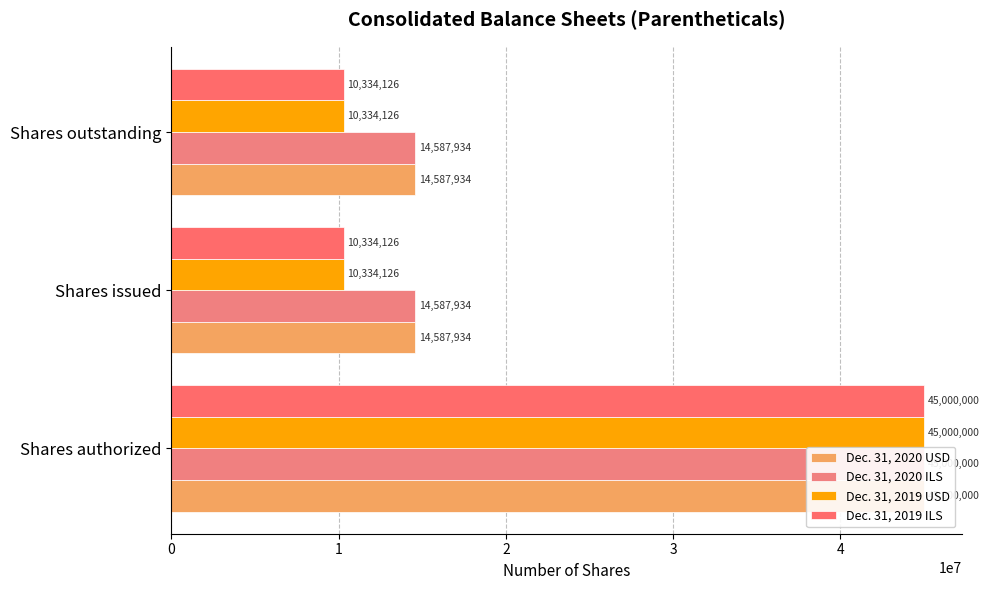

True or false: Dec. 31, 2019 USD has a value of 10334126 at Shares issued.

True